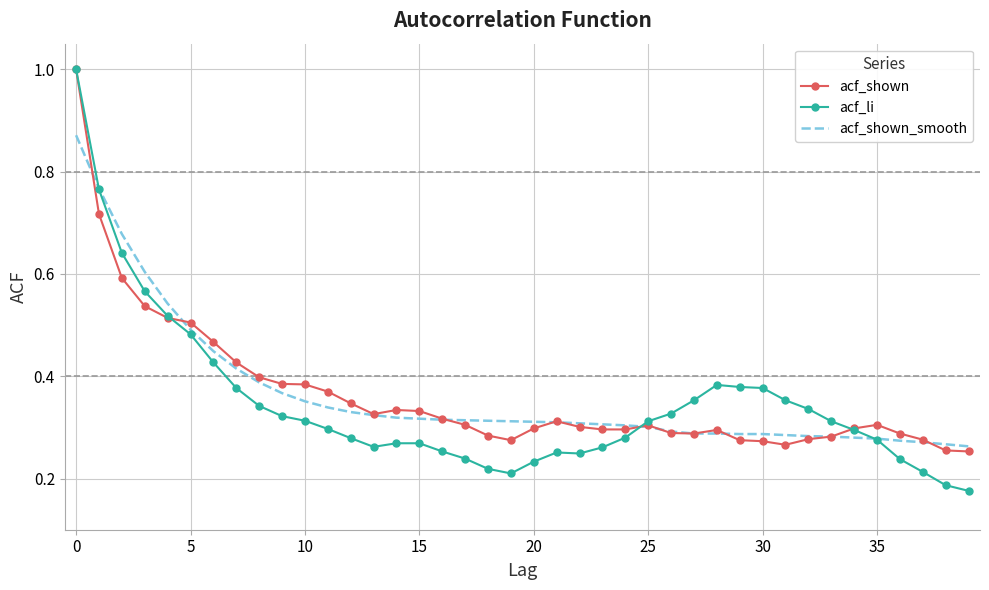

Which series has the widest spread of values?

acf_li